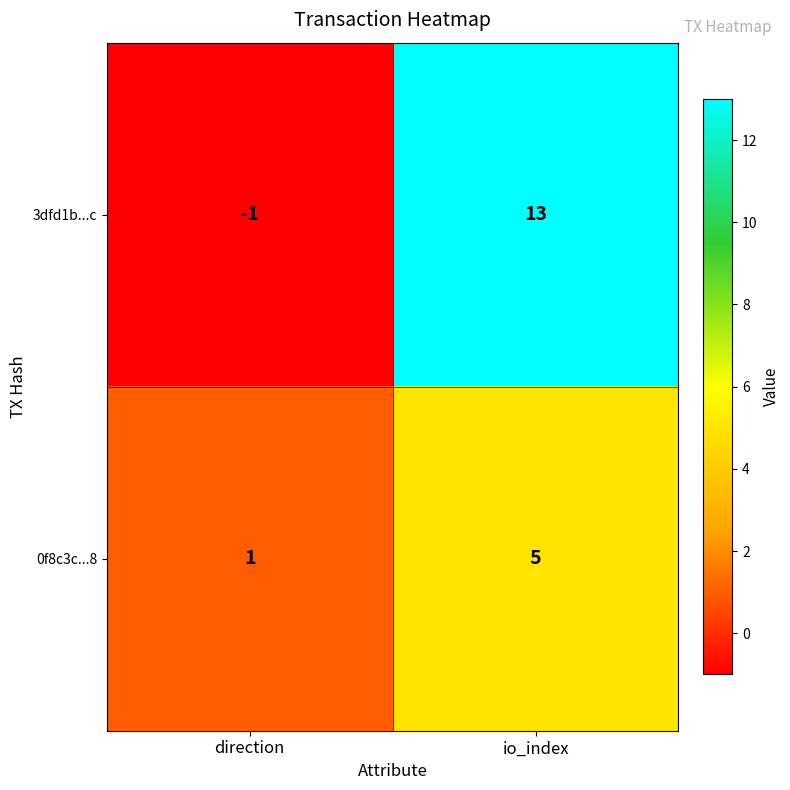

Which series has the largest range (max minus min)?

3dfd1b...c